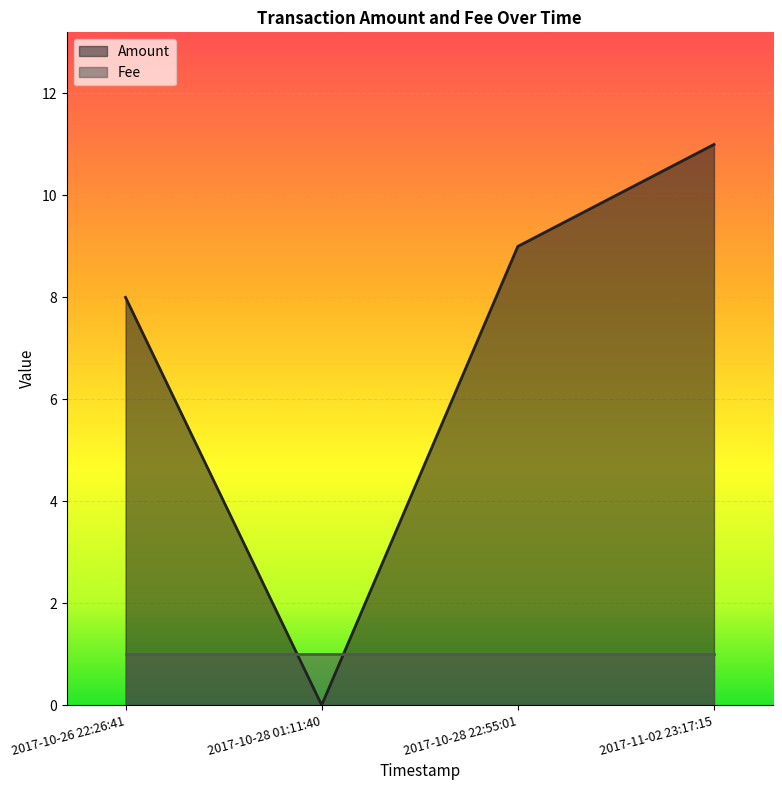

Reading right to left, extract all data points from this chart.

11	9	0	8